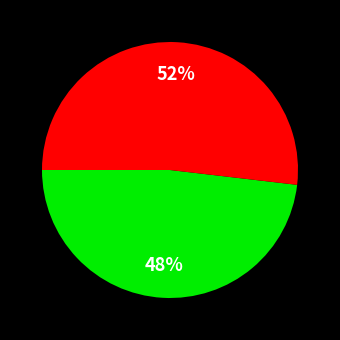

Is there any slice that represents more than half of the pie?

Yes